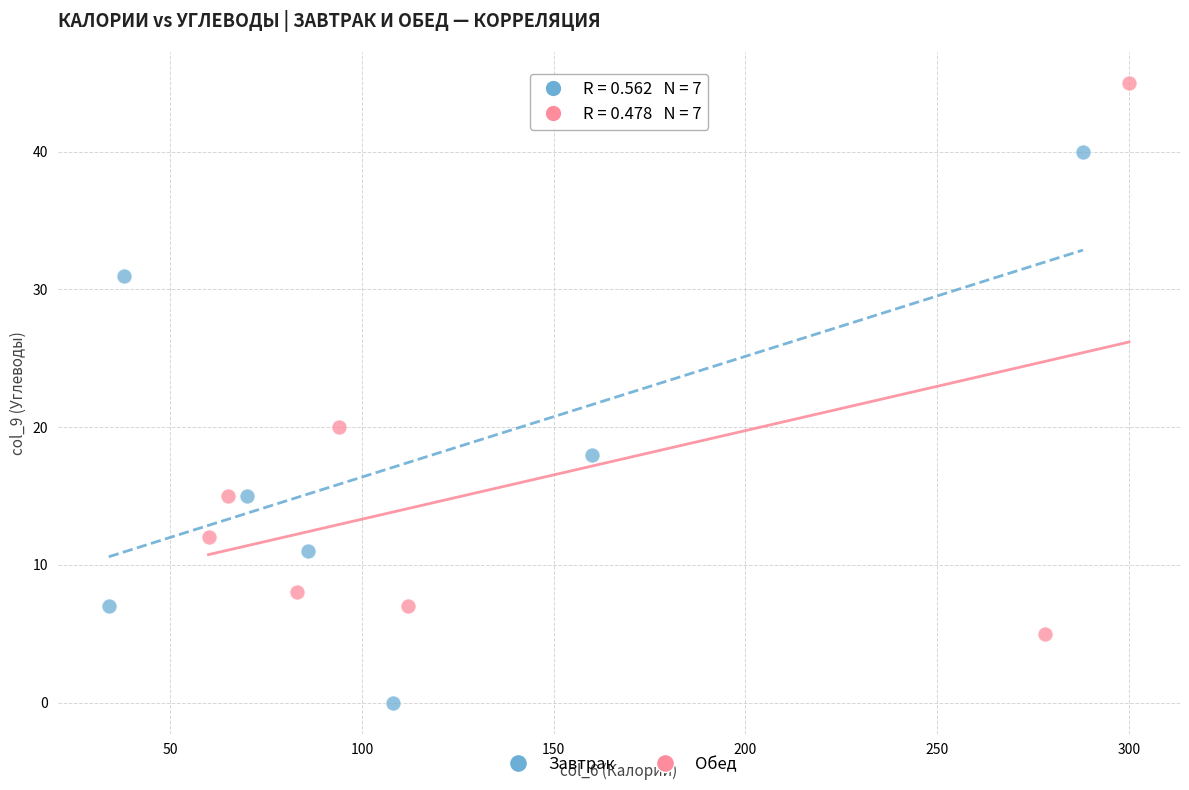

Which series reaches the minimum Y coordinate?

Завтрак